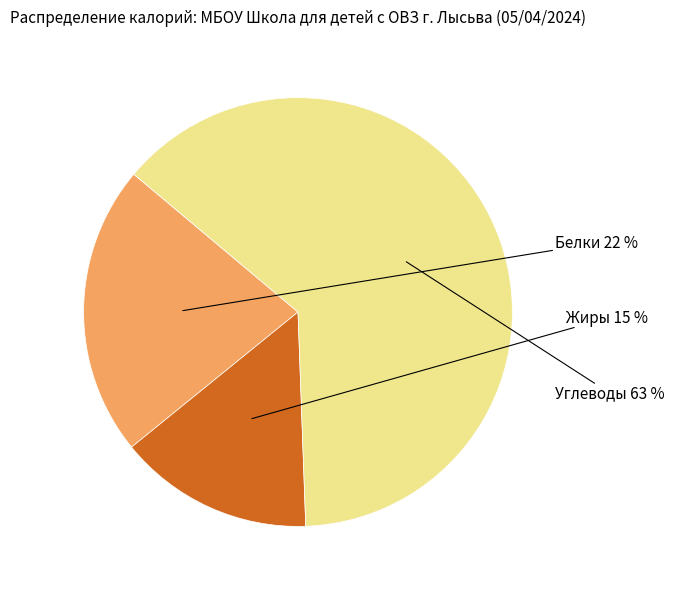

Is there a majority slice in this chart?

Yes